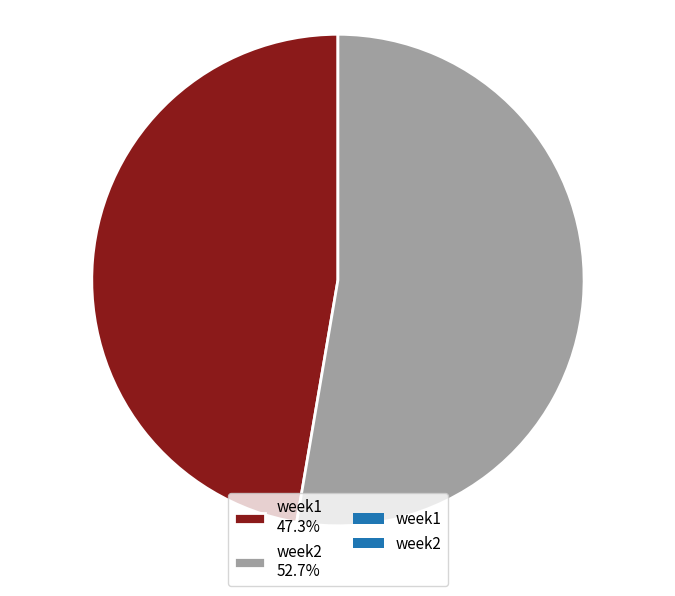

How many slices are in this pie chart?

2